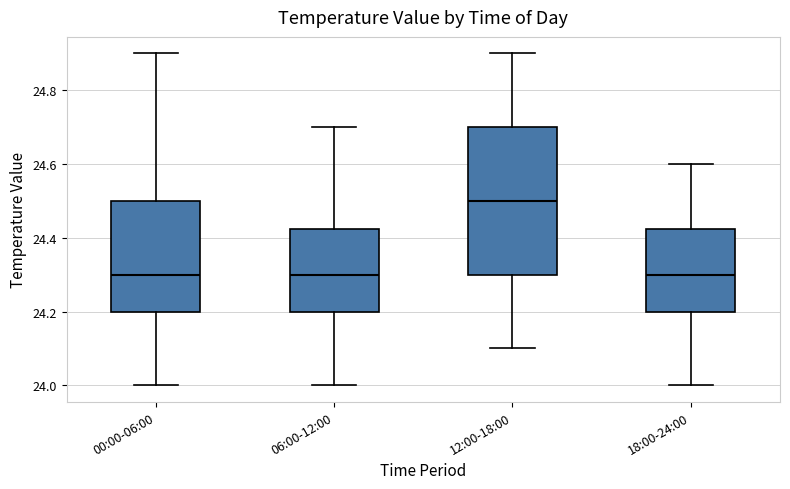

Which box is the tallest, from its lower edge to its upper edge?

12:00-18:00